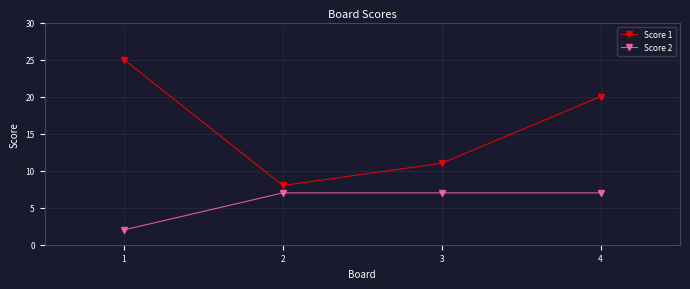

True or false: Score 1 has more than 1 points higher than both neighbors.

False